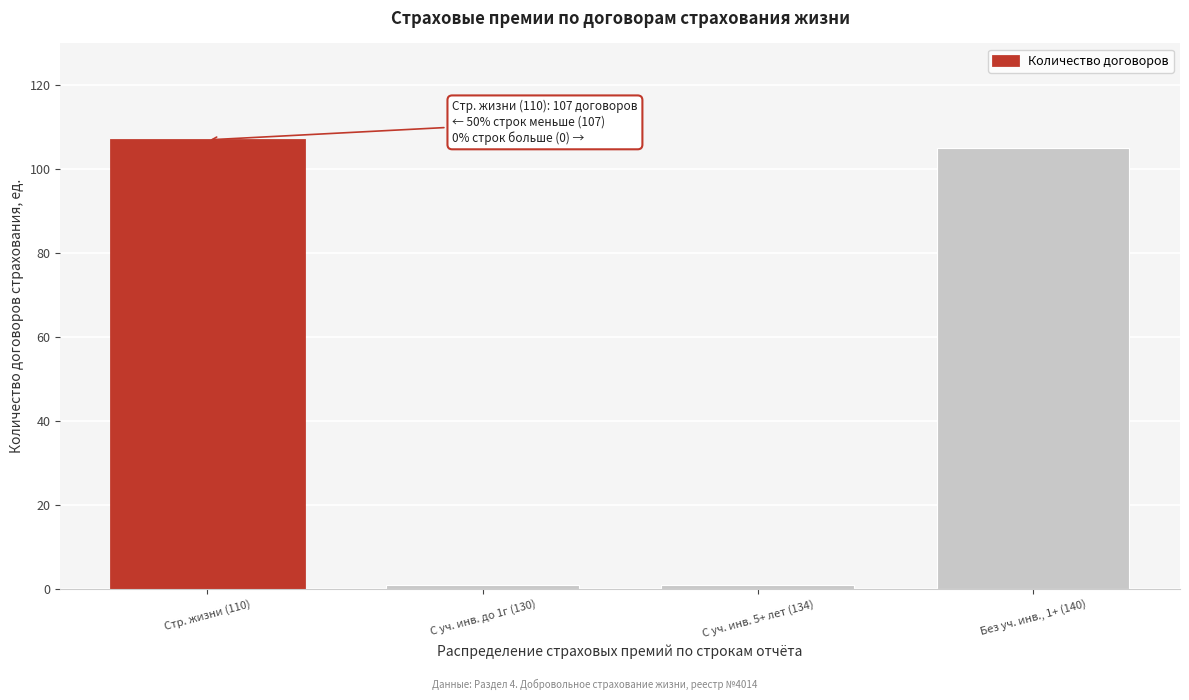

Reading right to left, transcribe all the data shown in this chart.

Без уч. инв., 1+ (140)=105	С уч. инв. 5+ лет (134)=1	С уч. инв. до 1г (130)=1	Стр. жизни (110)=107